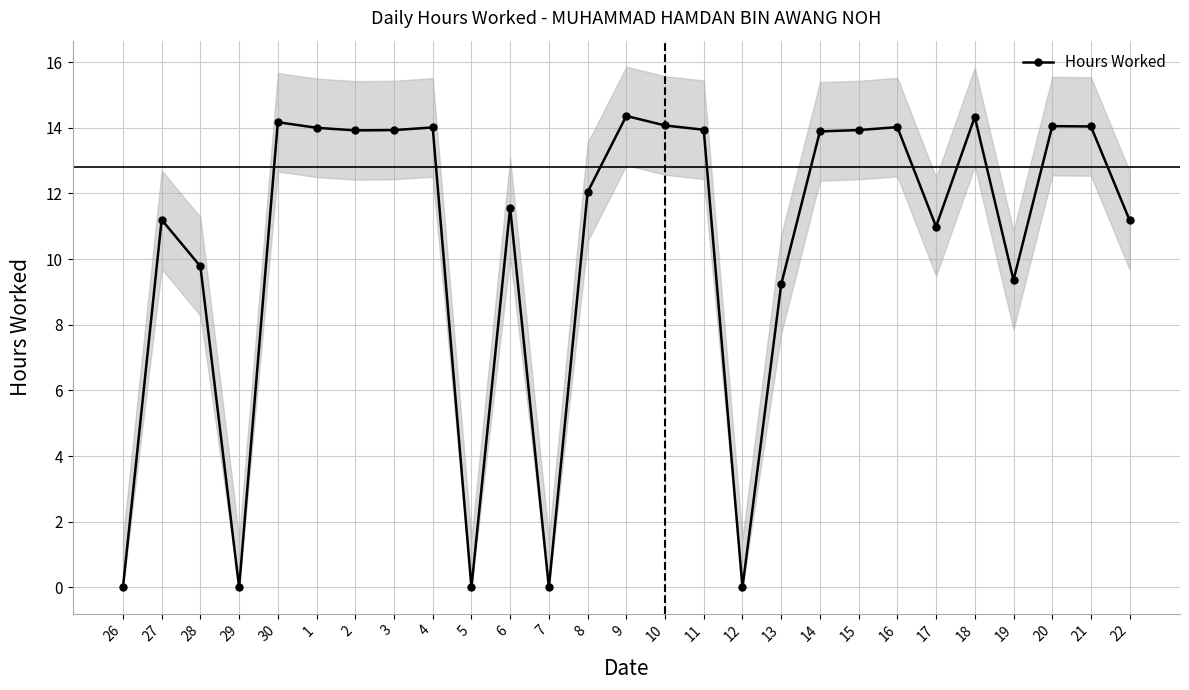

Count the number of categories in the chart.

27